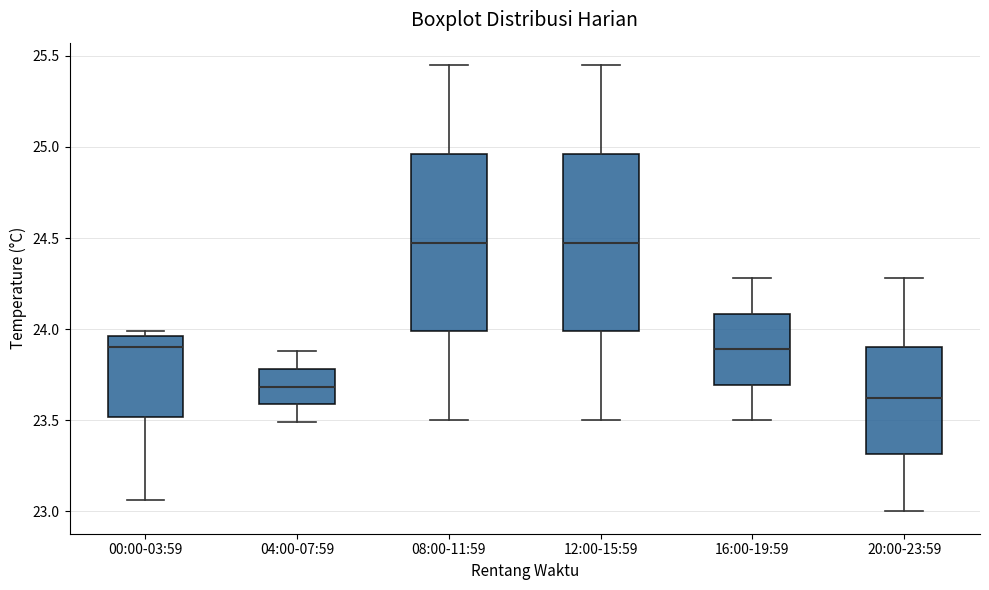

Where does the median line of the box for 20:00-23:59 sit on the y-axis? The values are not printed on the chart, so give them approximately, as read against the axis.

23.60